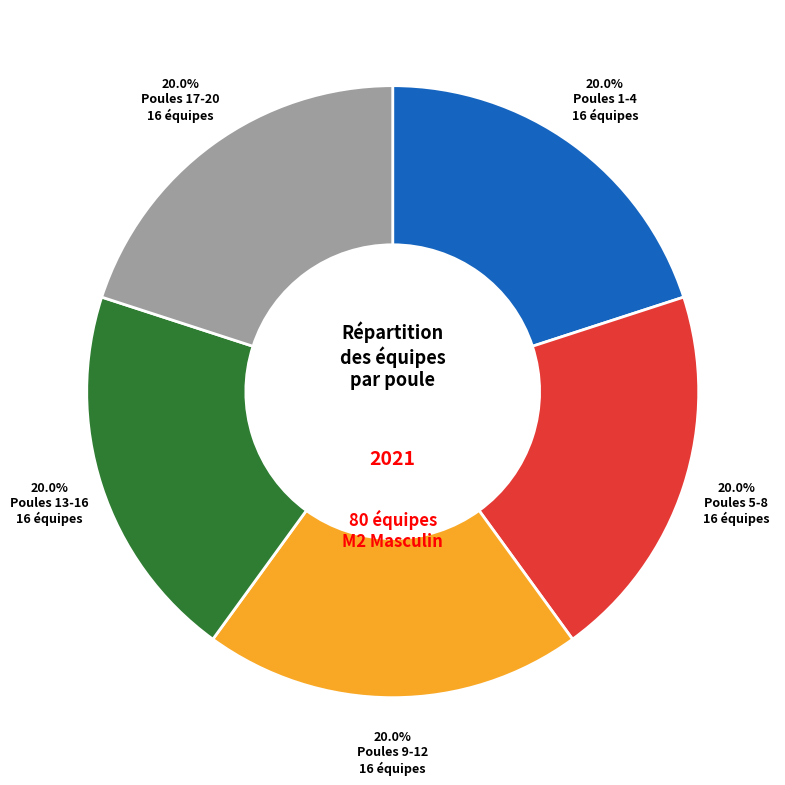

What percentage is NOT represented by Poules 13-16?

80.0%